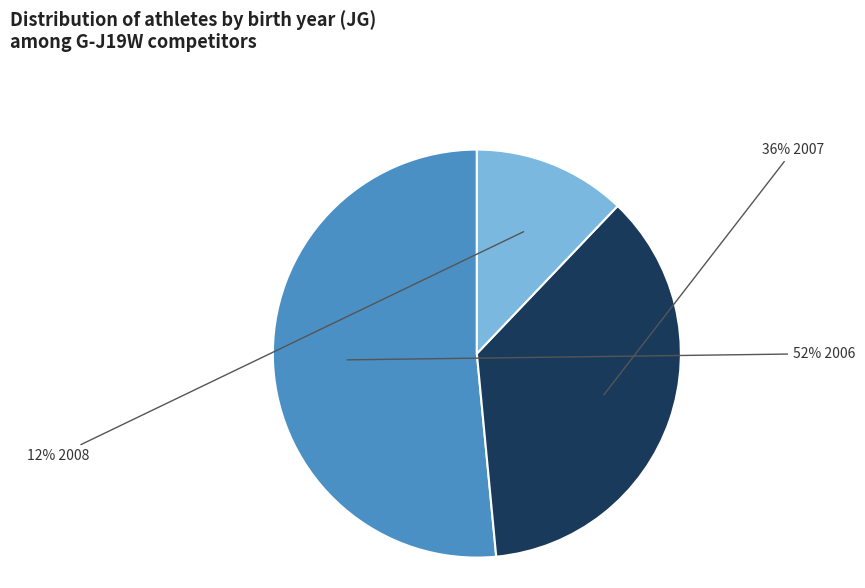

Is there a majority slice in this chart?

Yes